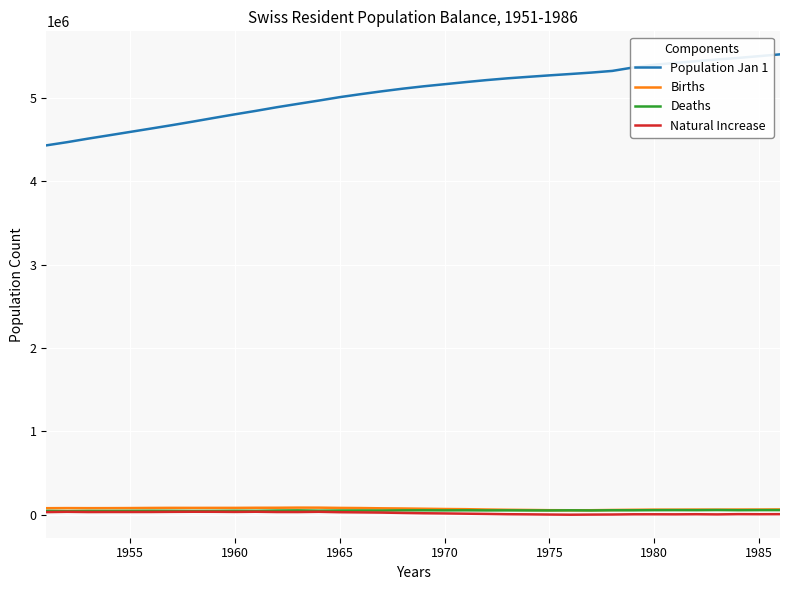

Which series has the largest total across all categories?

Population Jan 1